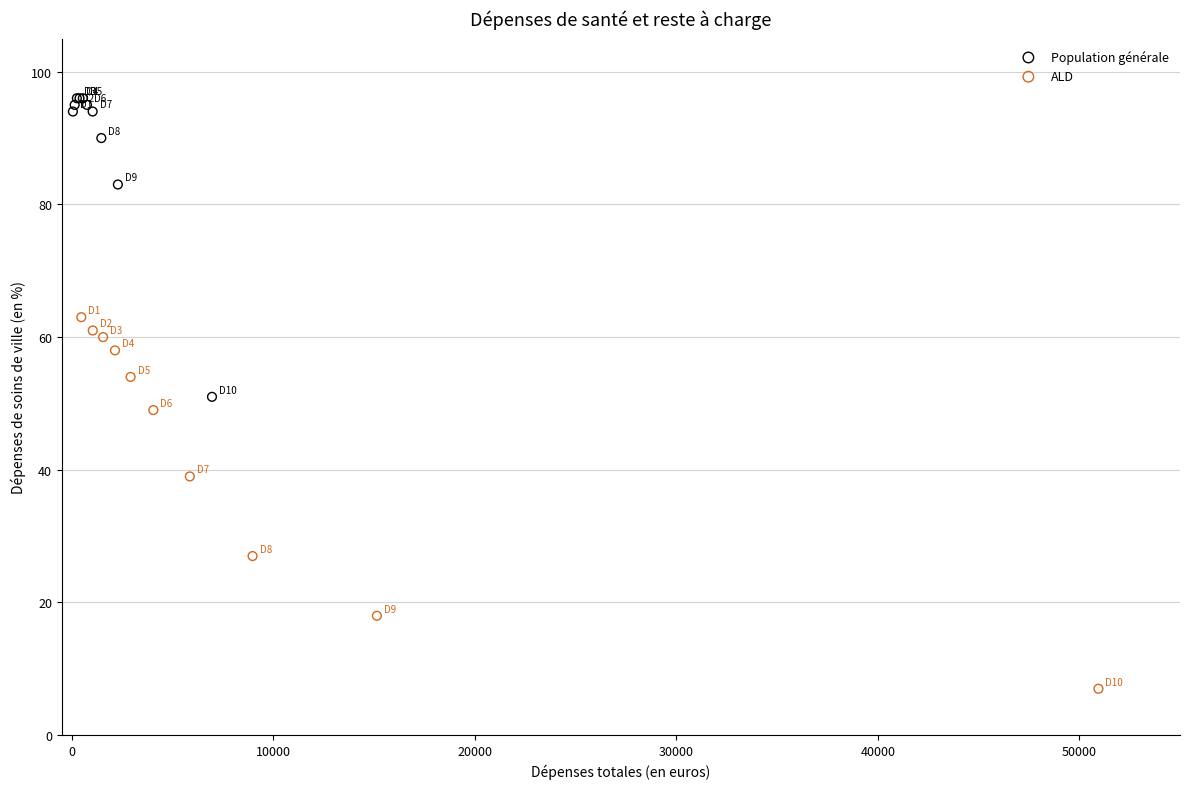

Which series reaches the minimum Y coordinate?

ALD